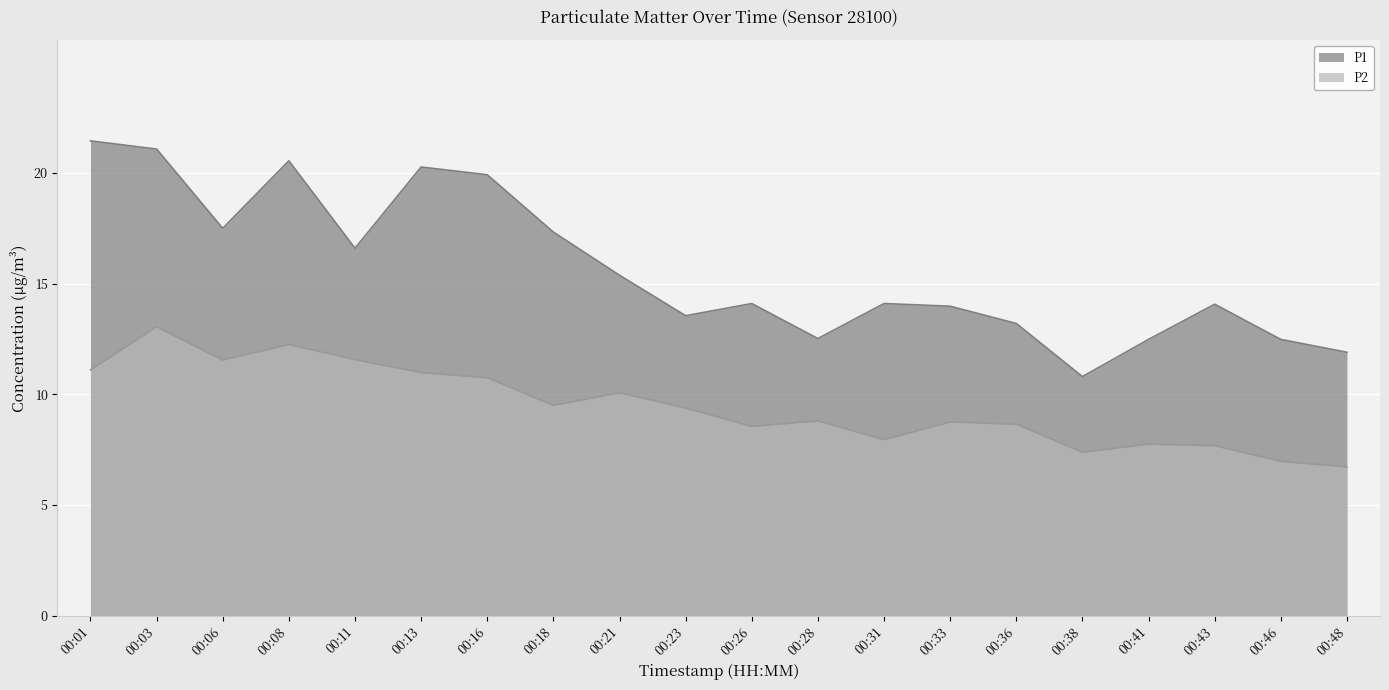

True or false: P1 has more than 2 points higher than both neighbors.

True